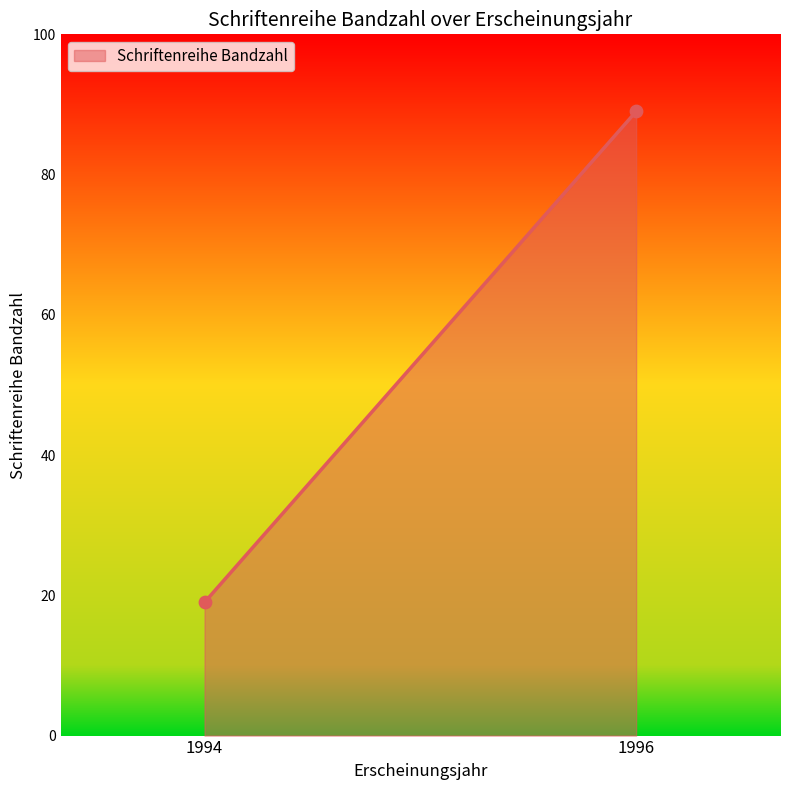

What is the range of X values (max minus min)?

60